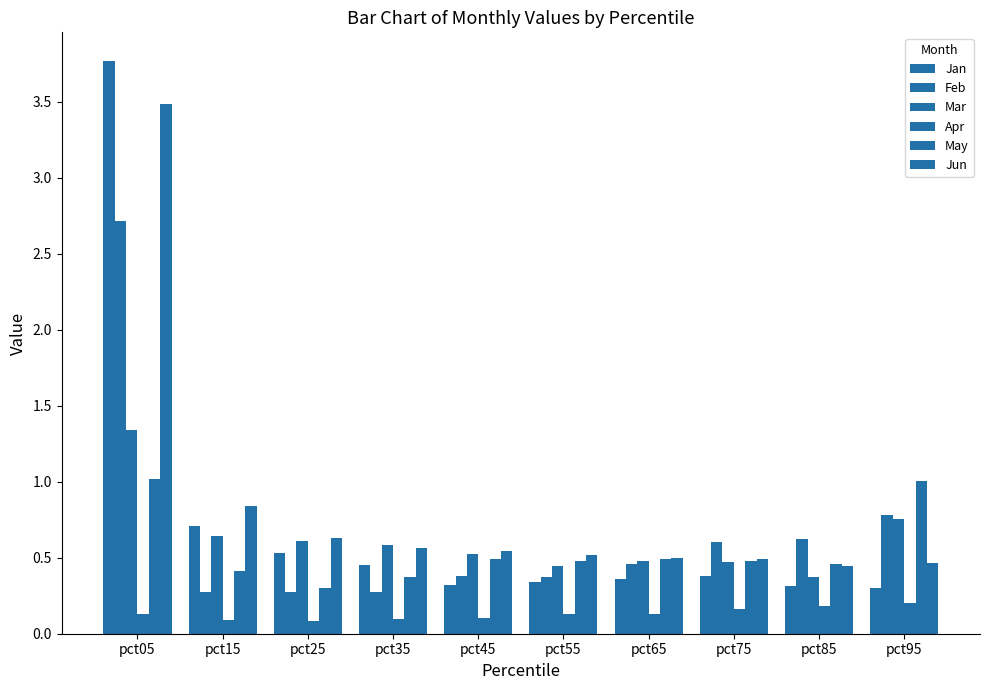

Is it true that Apr equals 0.2 at pct75?

True